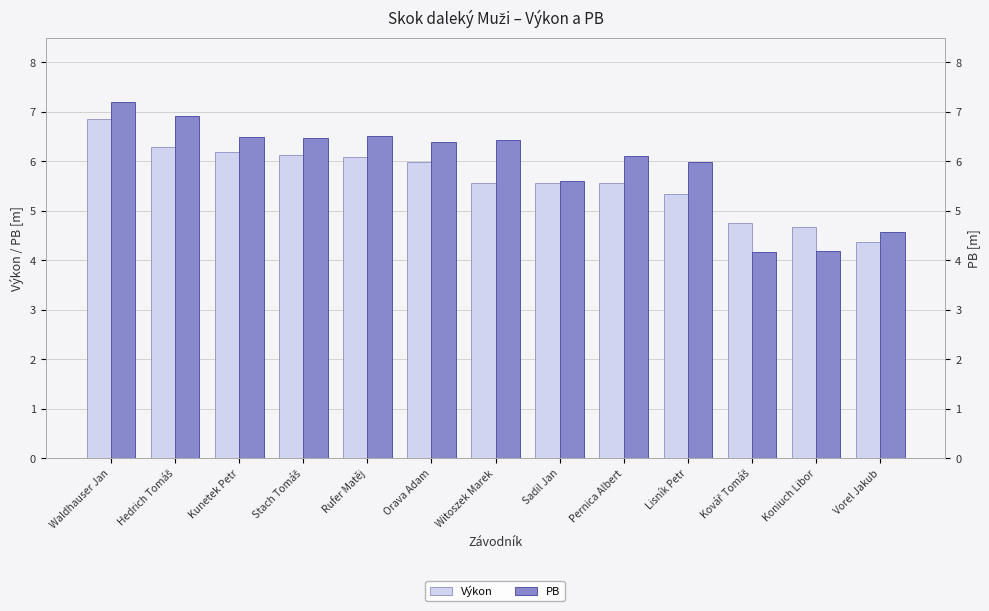

Between Sadil Jan and Witoszek Marek, which is larger?

Sadil Jan